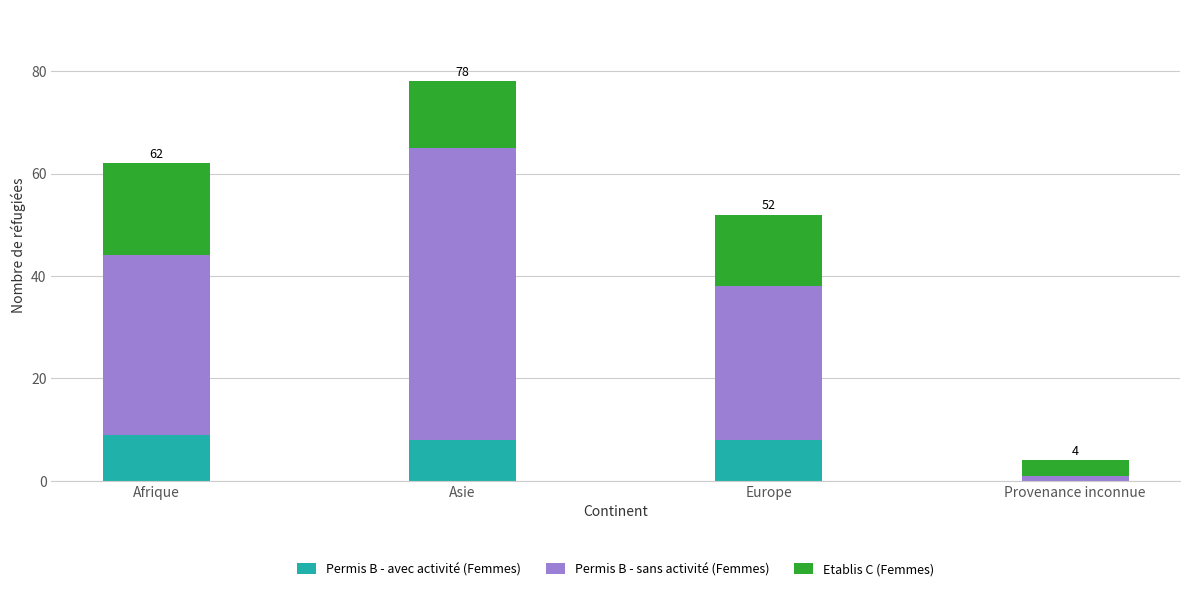

What is the total value across all series at Afrique?

62